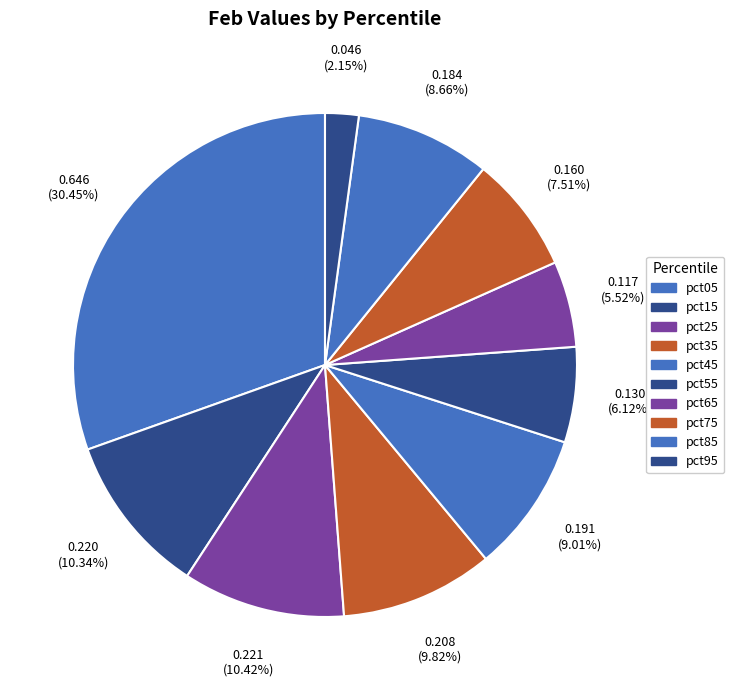

How many segments does this pie chart have?

10